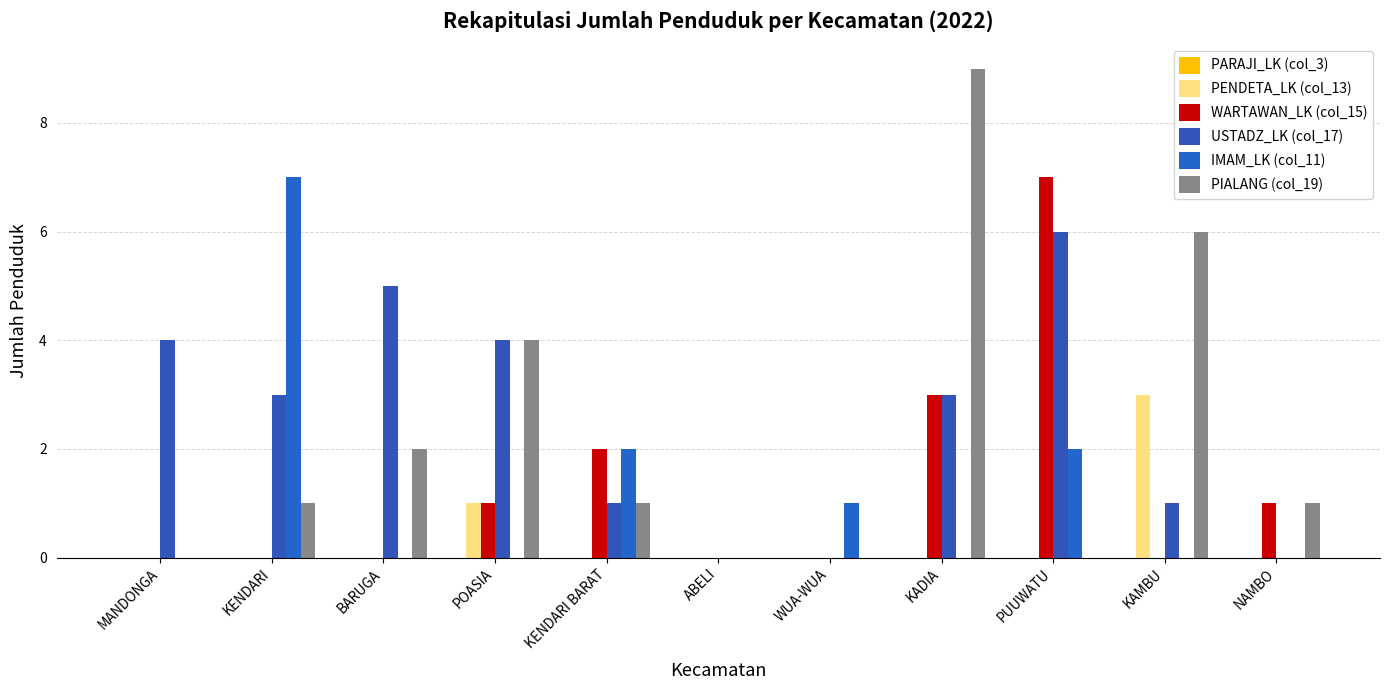

Which category has the lowest value in the PENDETA_LK (col_13) series?

MANDONGA